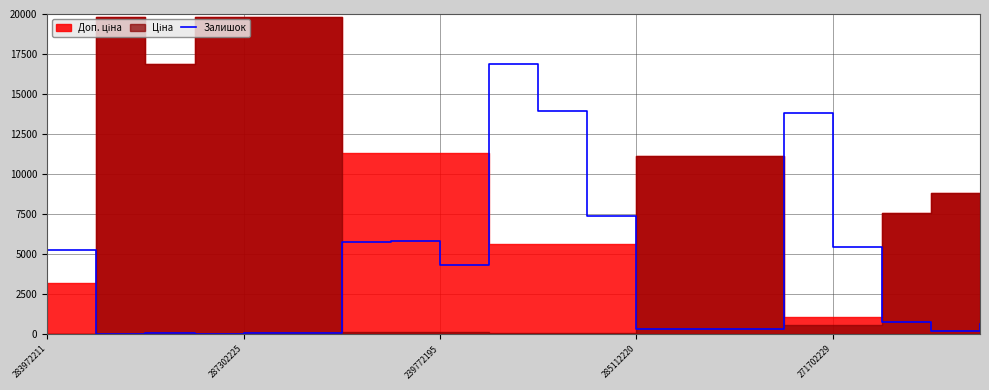

True or false: Залишок has a value of 100 at 287302225.

True